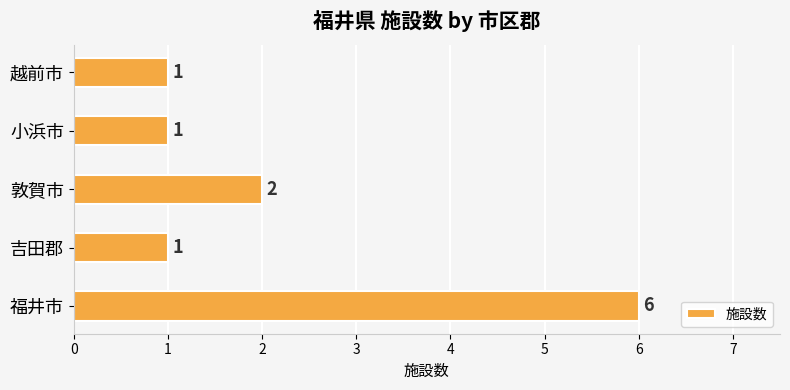

What is the ratio of the value at 越前市 to the value at 吉田郡?

1.0